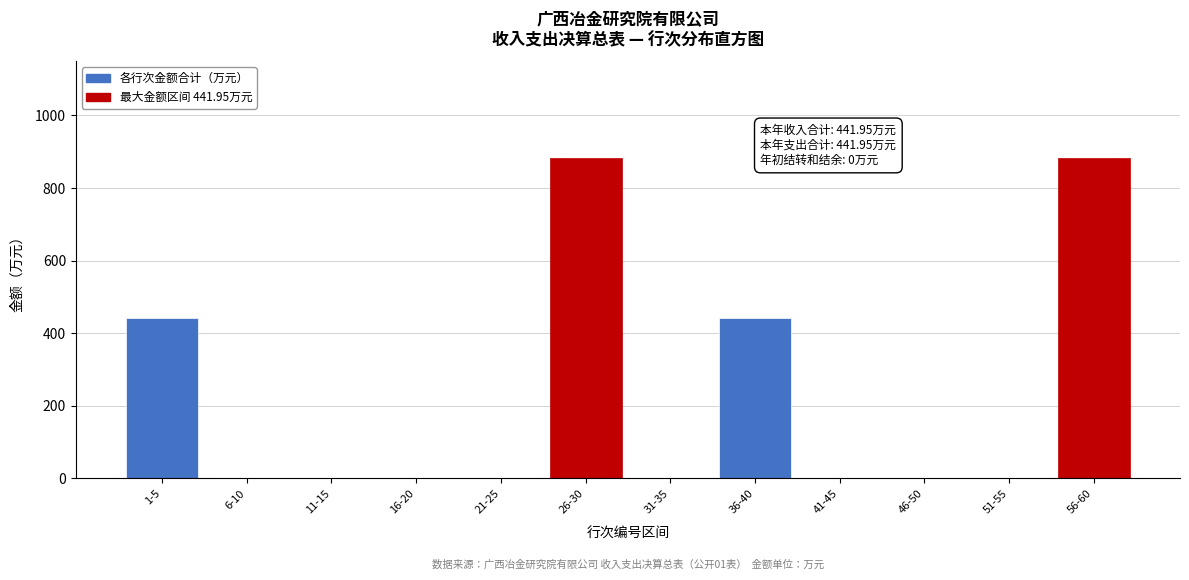

Is it true that the value at 26-30 is 883.9?

True